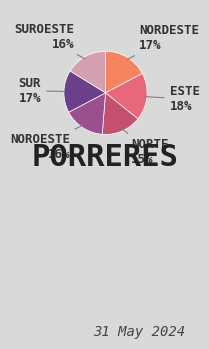

To the nearest percent, what is the difference between the largest and smallest slice percentages?

3%